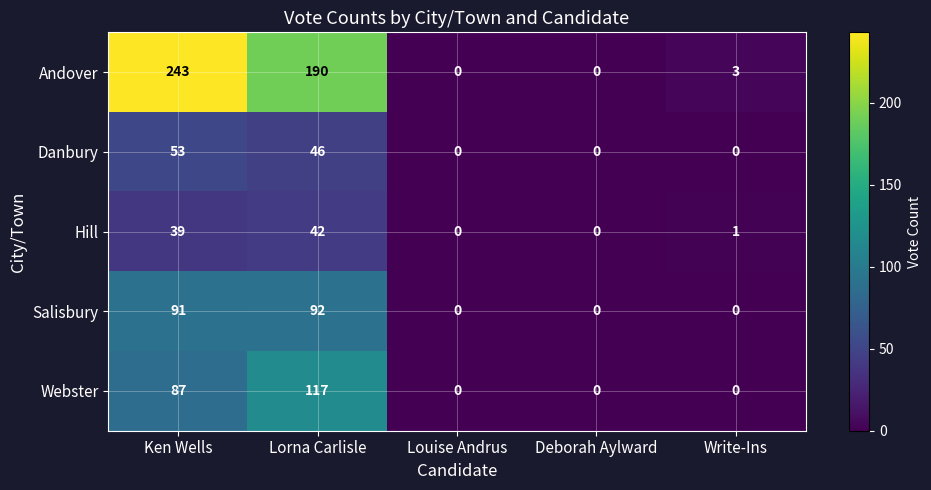

At which label does Webster reach its peak?

Lorna Carlisle